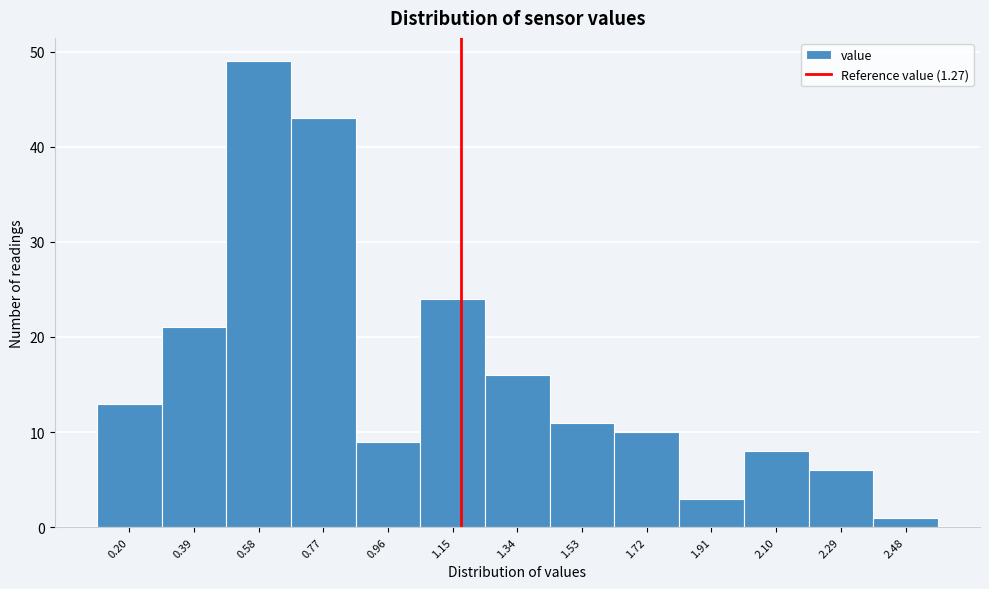

Reading left to right, extract all data points from this chart.

0.20=13	0.39=21	0.58=49	0.77=43	0.96=9	1.15=24	1.34=16	1.53=11	1.72=10	1.91=3	2.10=8	2.29=6	2.48=1